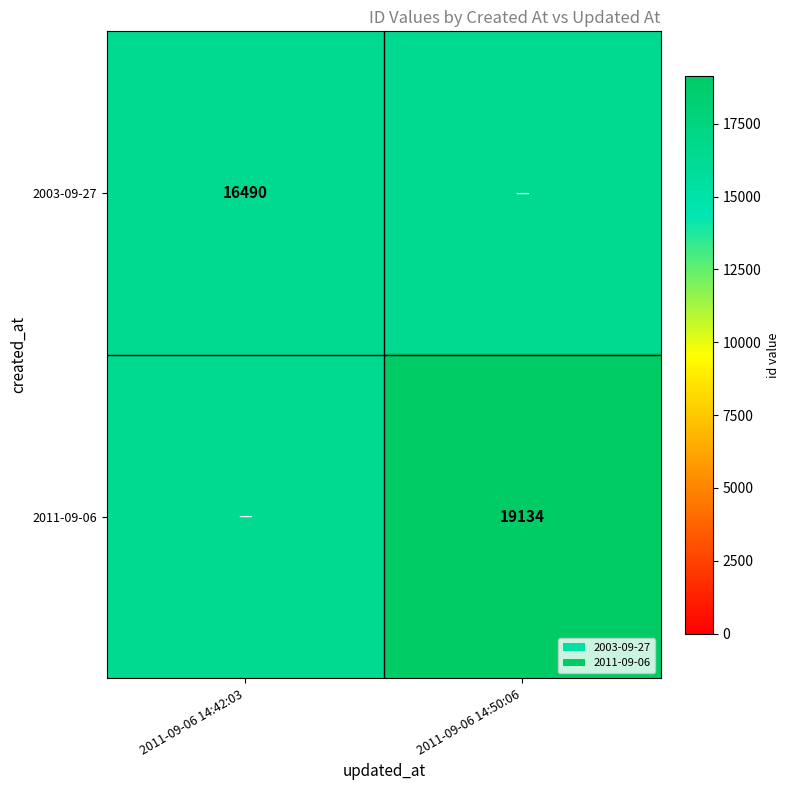

True or false: 2003-09-27 has a value of 16490 at 2011-09-06 14:42:03.

True